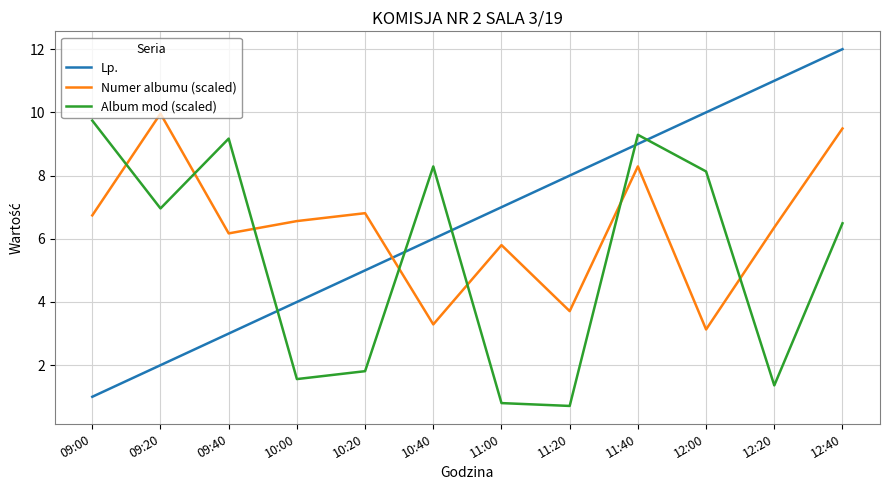

Reading right to left, extract all data points from this chart.

Lp.: 12:40=12.0	12:20=11.0	12:00=10.0	11:40=9.0	11:20=8.0	11:00=7.0	10:40=6.0	10:20=5.0	10:00=4.0	09:40=3.0	09:20=2.0	09:00=1.0
Numer albumu (scaled): 12:40=9.5	12:20=6.4	12:00=3.1	11:40=8.3	11:20=3.7	11:00=5.8	10:40=3.3	10:20=6.8	10:00=6.6	09:40=6.2	09:20=10.0	09:00=6.7
Album mod (scaled): 12:40=6.5	12:20=1.4	12:00=8.1	11:40=9.3	11:20=0.7	11:00=0.8	10:40=8.3	10:20=1.8	10:00=1.6	09:40=9.2	09:20=7.0	09:00=9.7